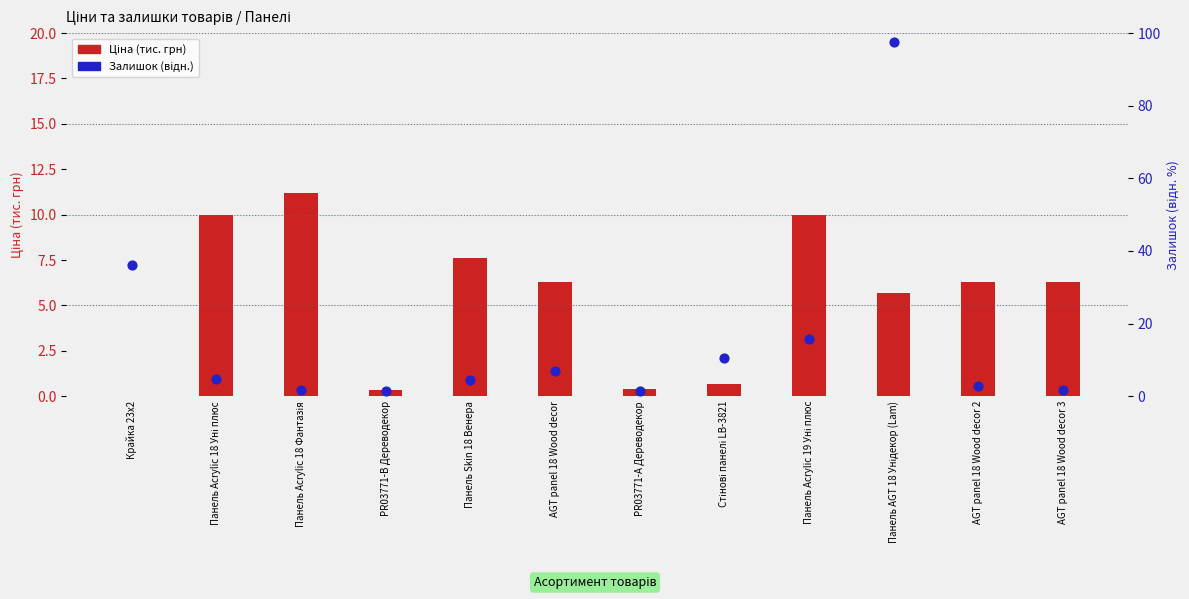

Which series has the largest Y range (max minus min)?

Залишок (відн.)